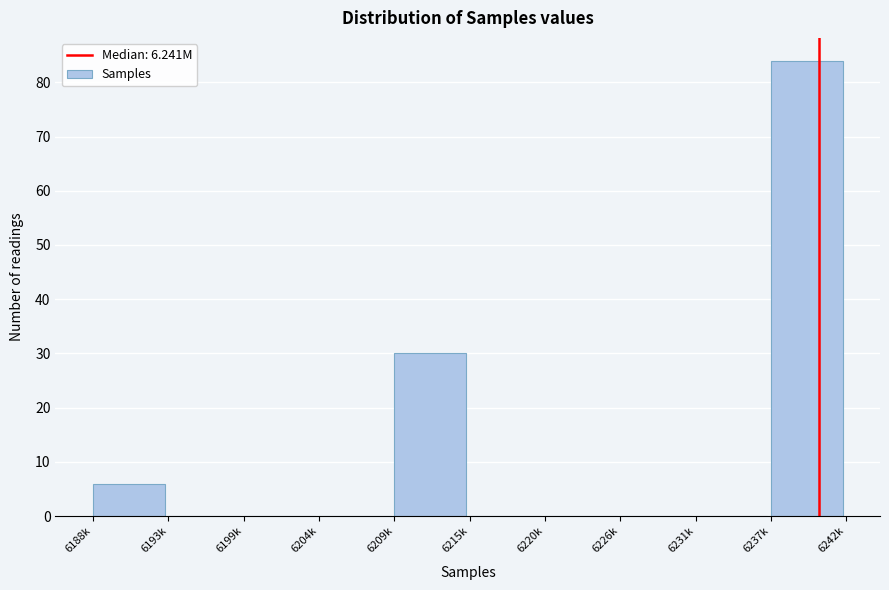

Reading left to right, extract all data points from this chart.

6188k=6	6193k=0	6199k=0	6204k=0	6209k=30	6215k=0	6220k=0	6226k=0	6231k=0	6237k=84